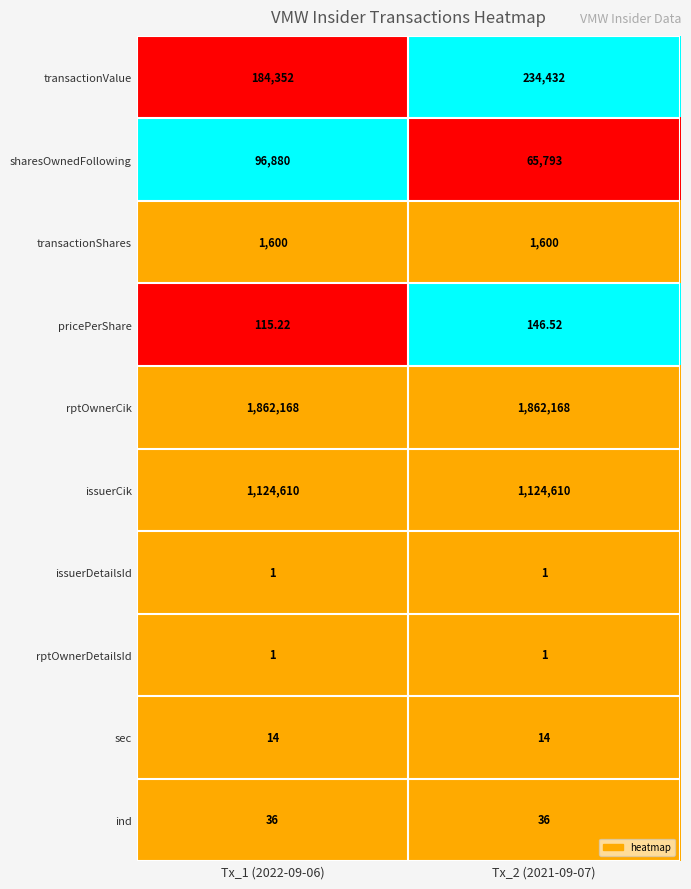

Between Tx_1 (2022-09-06) and Tx_2 (2021-09-07), which series saw the biggest shift?

transactionValue